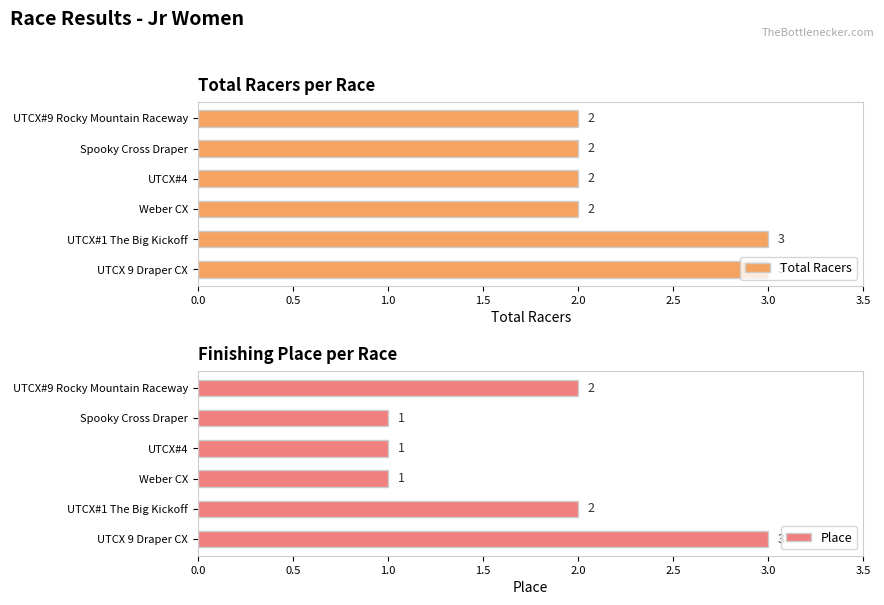

True or false: Place has a value of 2 at Spooky Cross Draper.

False